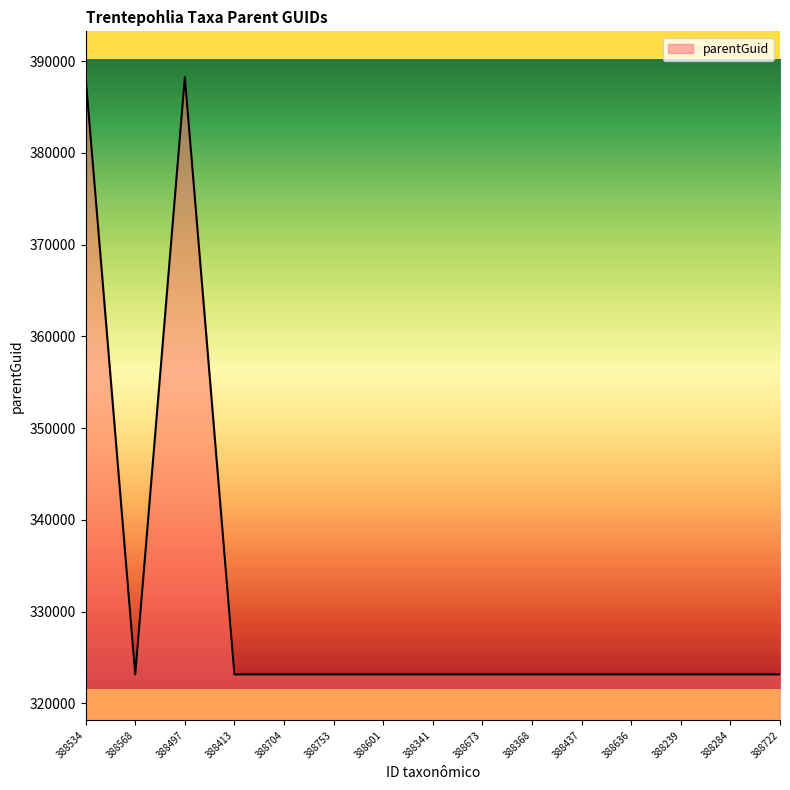

What is the sum of all values?

4977493